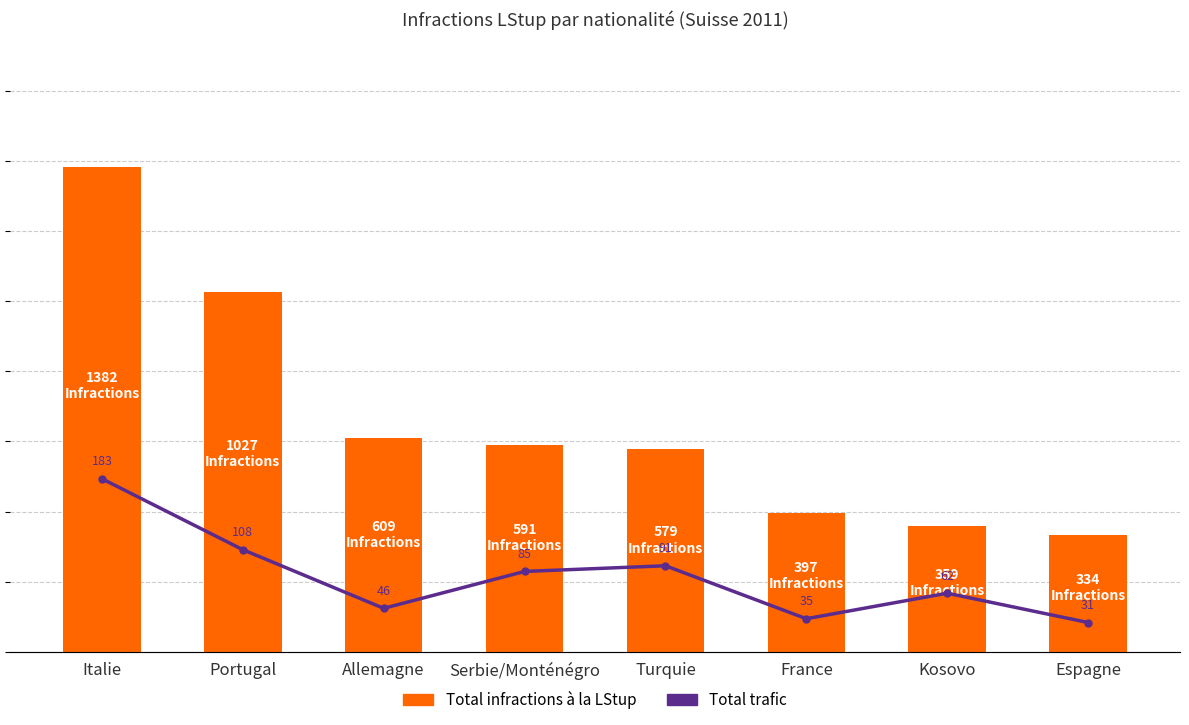

What is the label of the 5th bar from the left?

Turquie